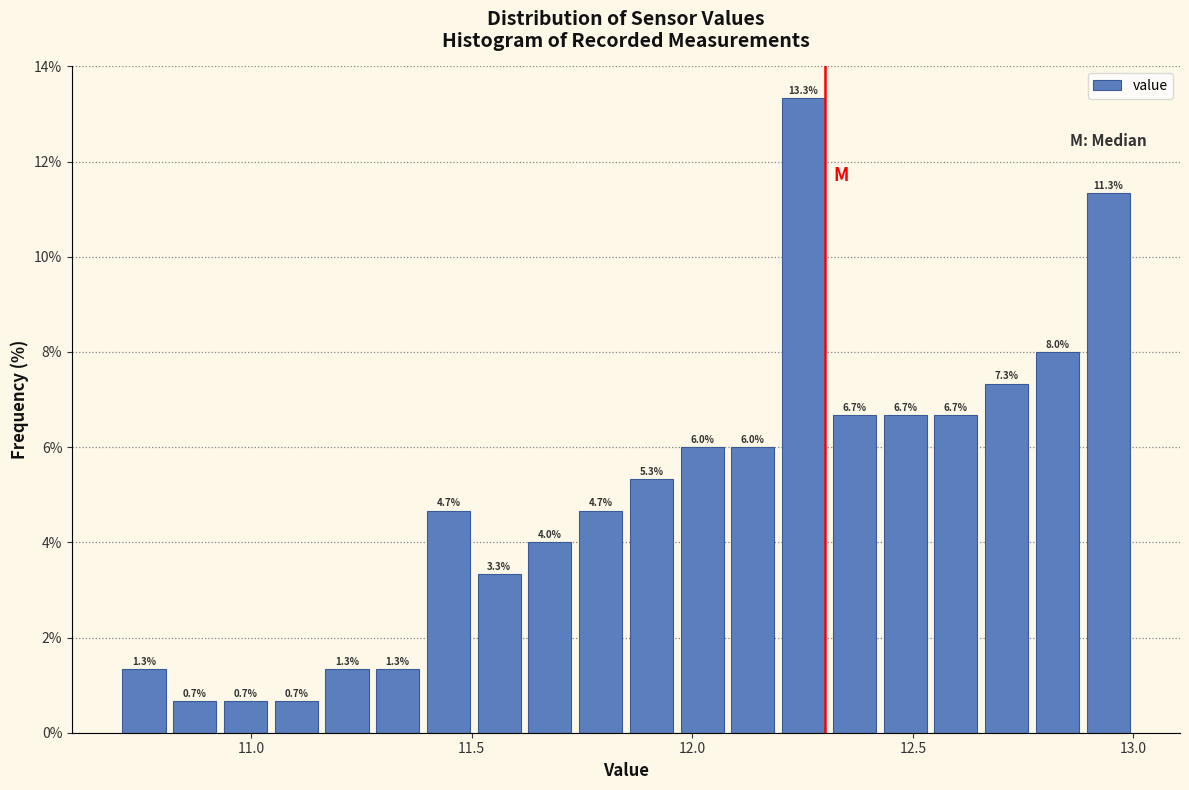

Around what value on the x-axis is the tallest bar? Give the approximate position of its centre, as read against the axis.

12.25